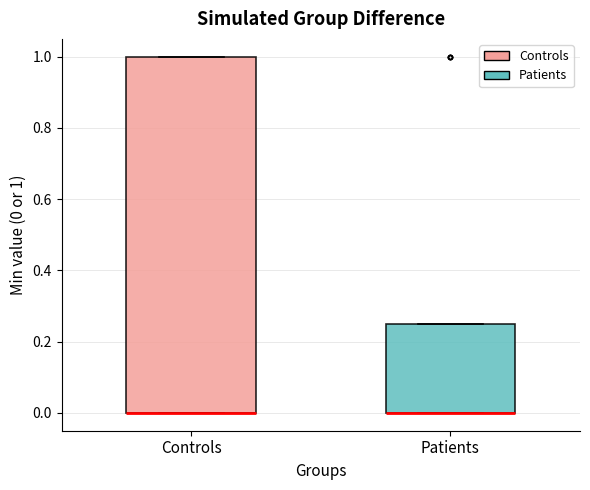

Which box is the tallest, from its lower edge to its upper edge?

Controls